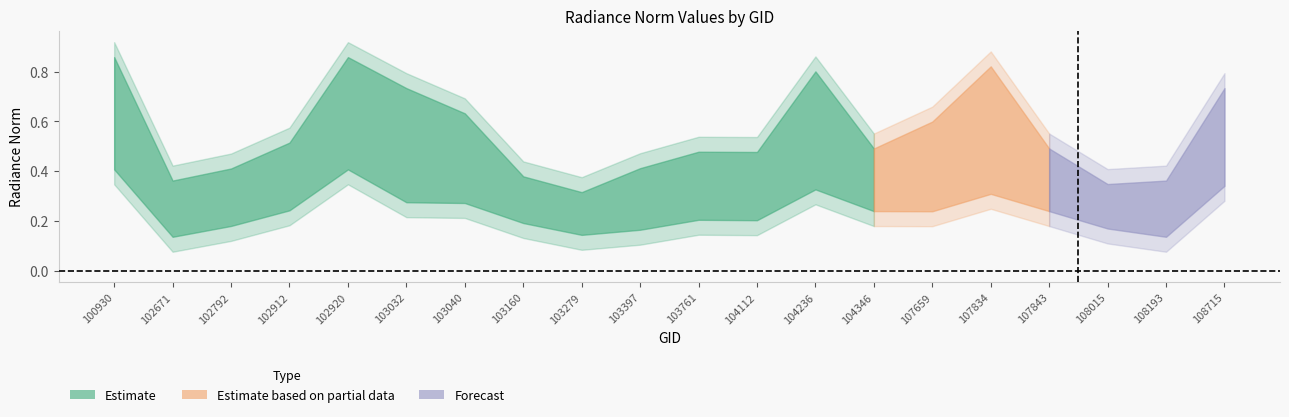

The rade9_aggzone_norm series shows 0.1 at 103397. True or false?

False